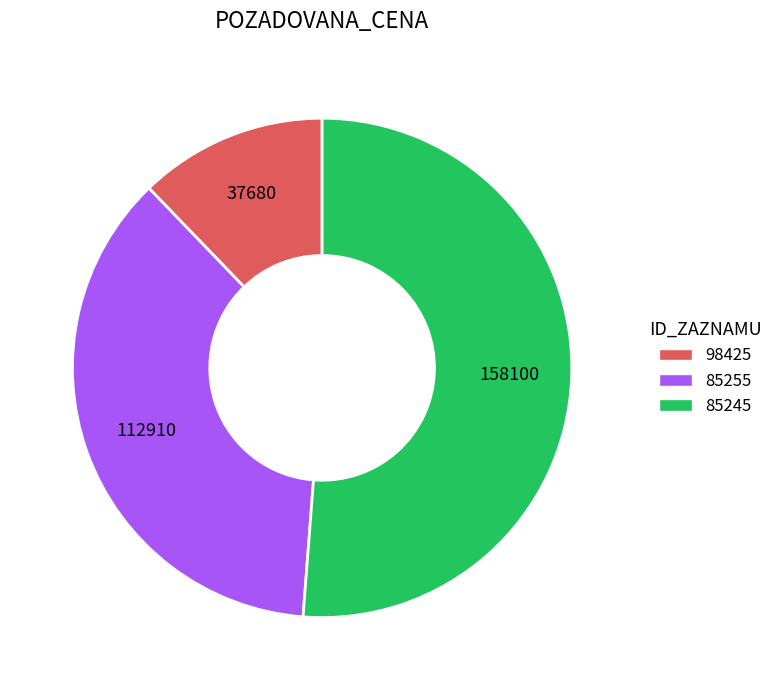

Rank the categories by value from highest to lowest.

85245, 85255, 98425